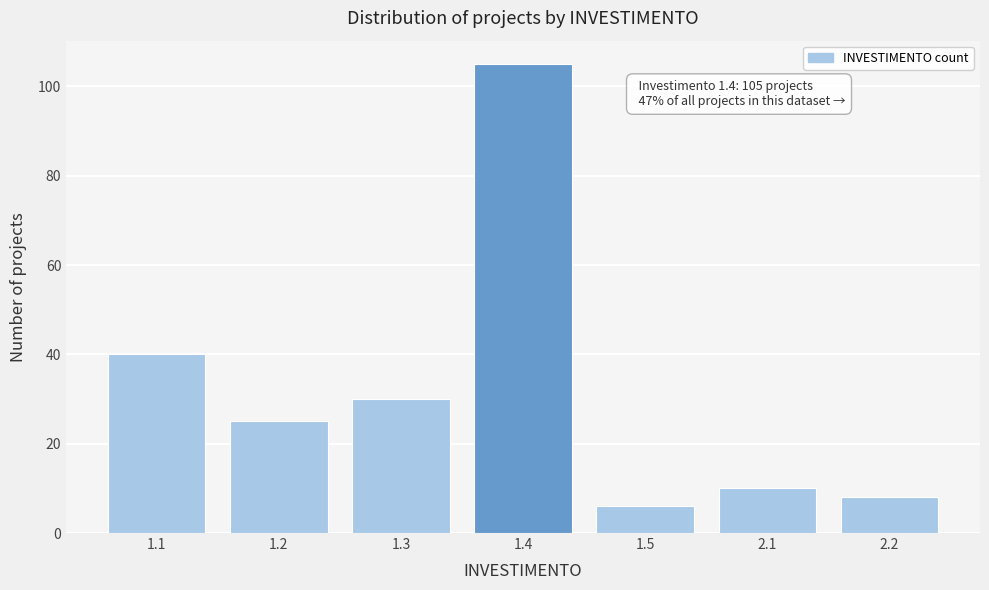

Reading right to left, what are all the values shown in this chart?

8	10	6	105	30	25	40